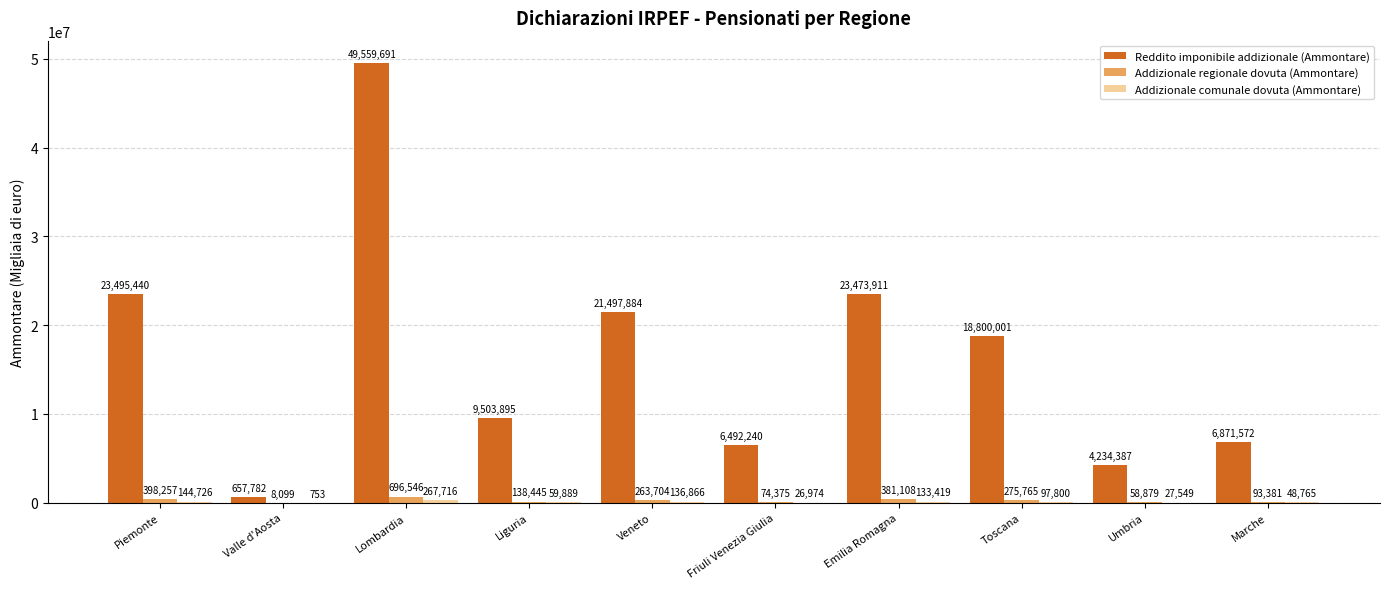

What is the sum of all Addizionale regionale dovuta (Ammontare) values?

2388559